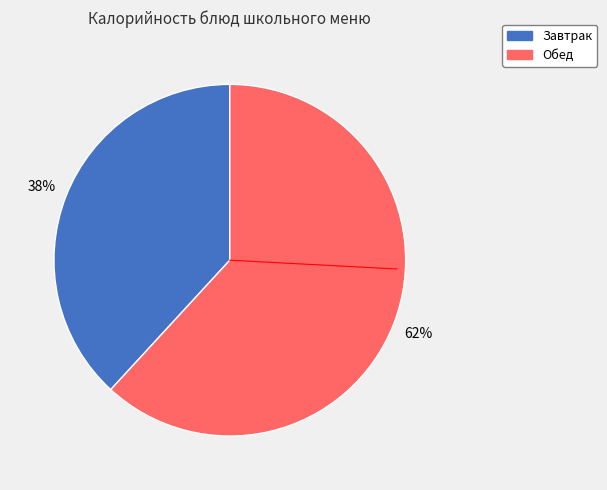

Count the number of slices in the pie.

2